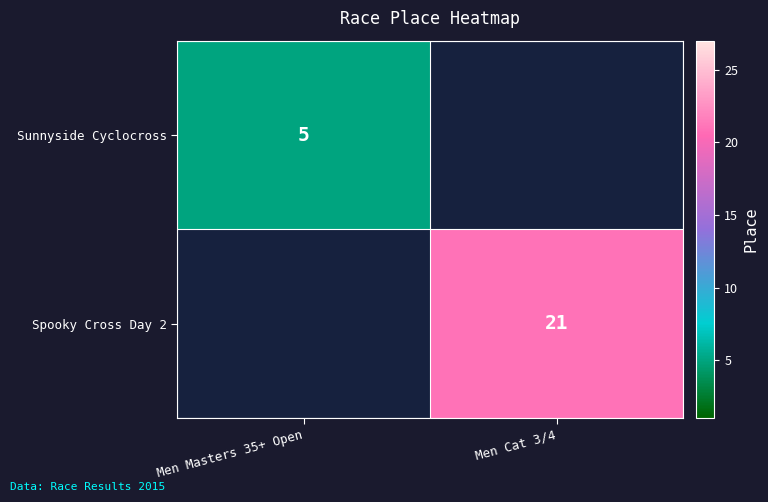

The value of Spooky Cross Day 2 at Men Cat 3/4 is 33. True or false?

False